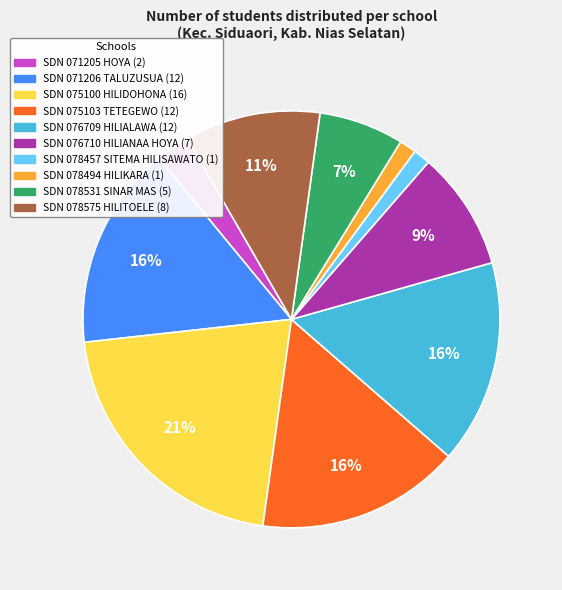

Is there a majority slice in this chart?

No